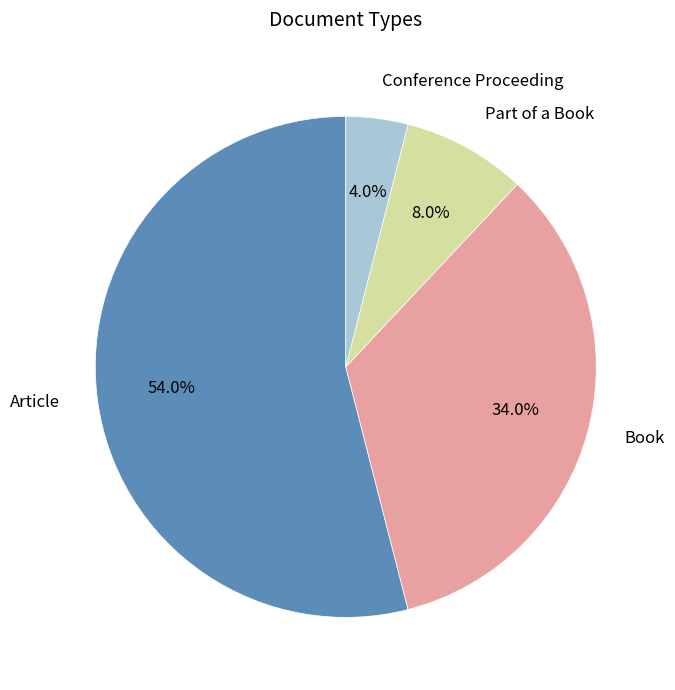

Which category has the biggest portion of the pie?

Article